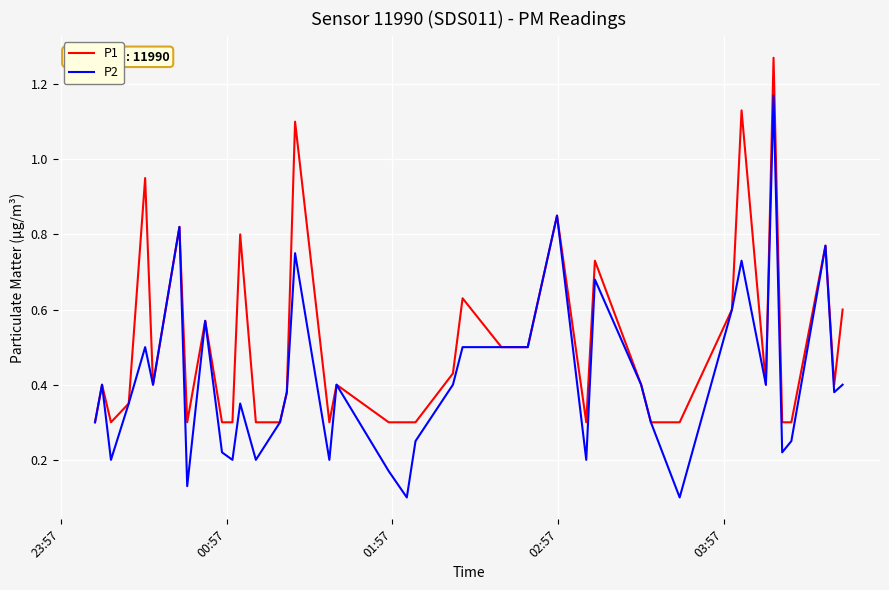

Which series has the widest spread of values?

P2